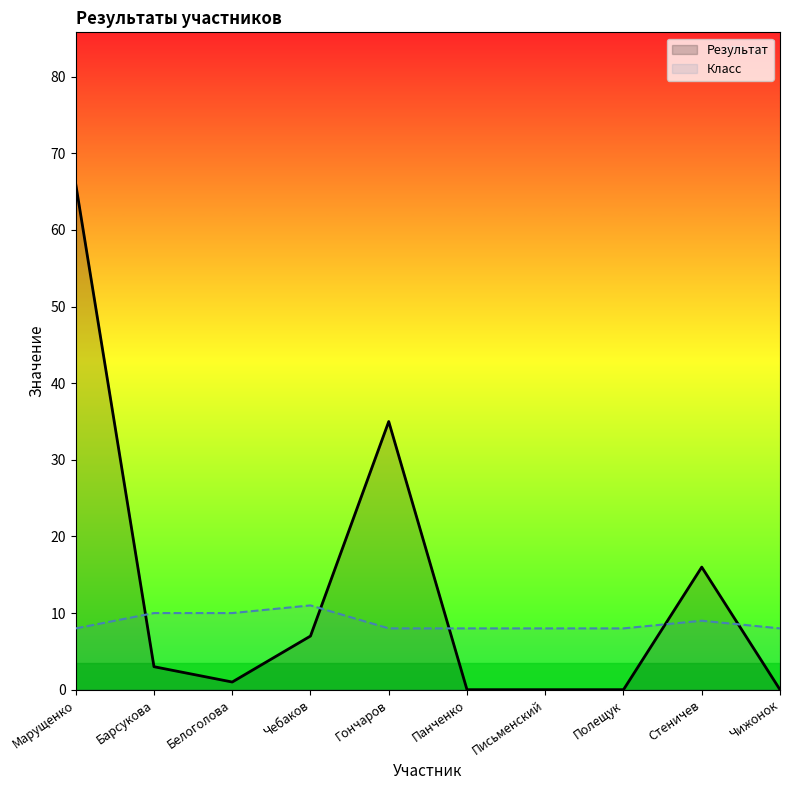

What value does the Класс series have at Марущенко?

8